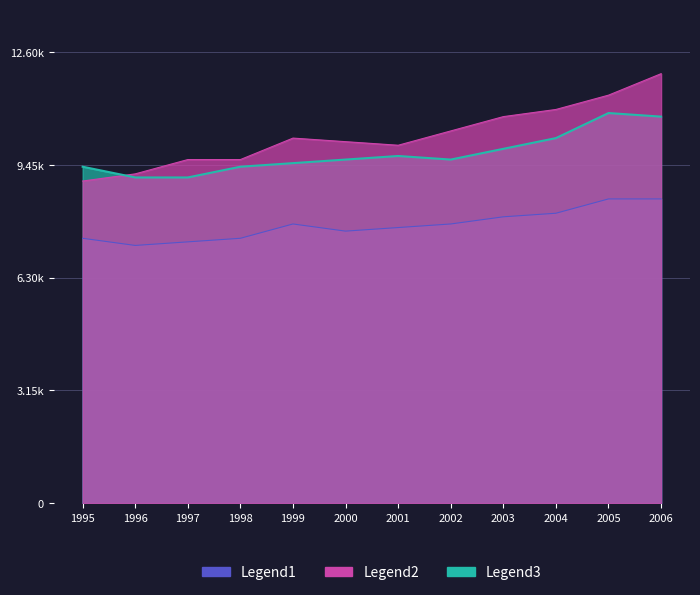

At which label is Legend2 closest to 10500?

2002